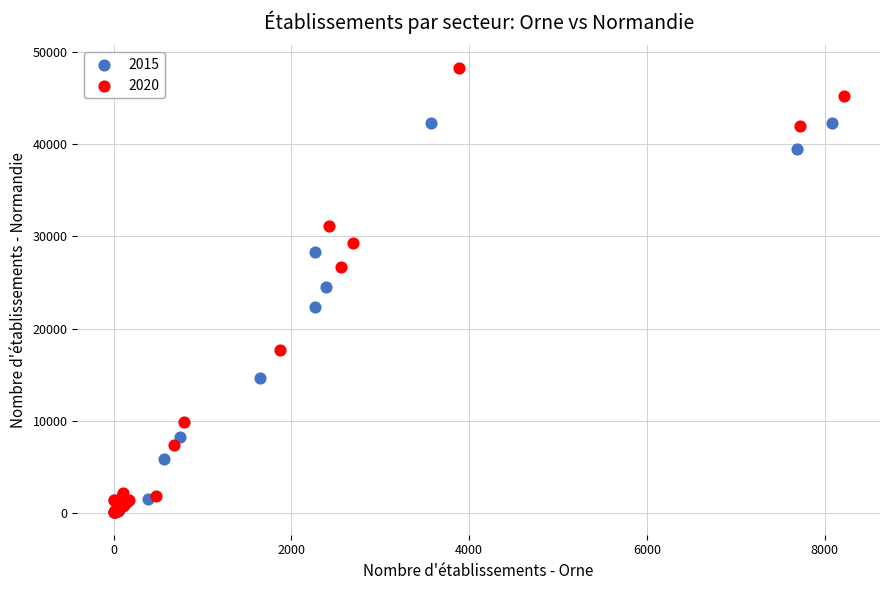

What are all the series names shown in the legend?

2015, 2020